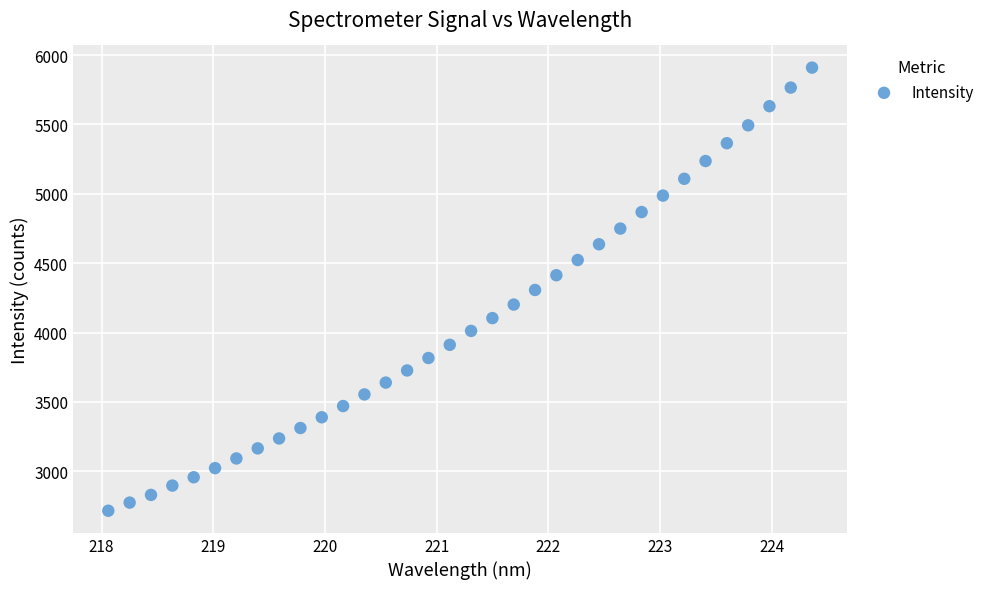

What is the range of X values (max minus min)?

6.3